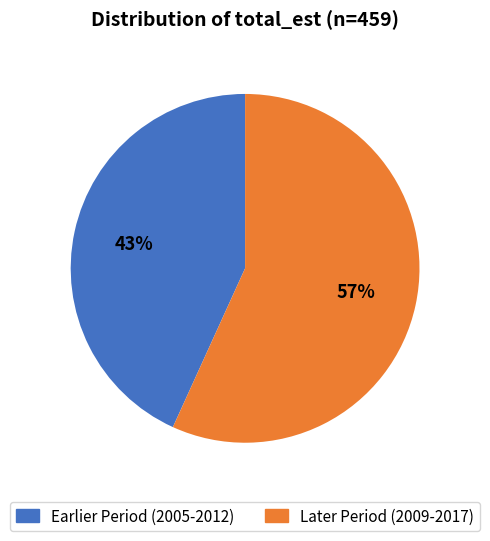

Is there any slice that represents more than half of the pie?

Yes